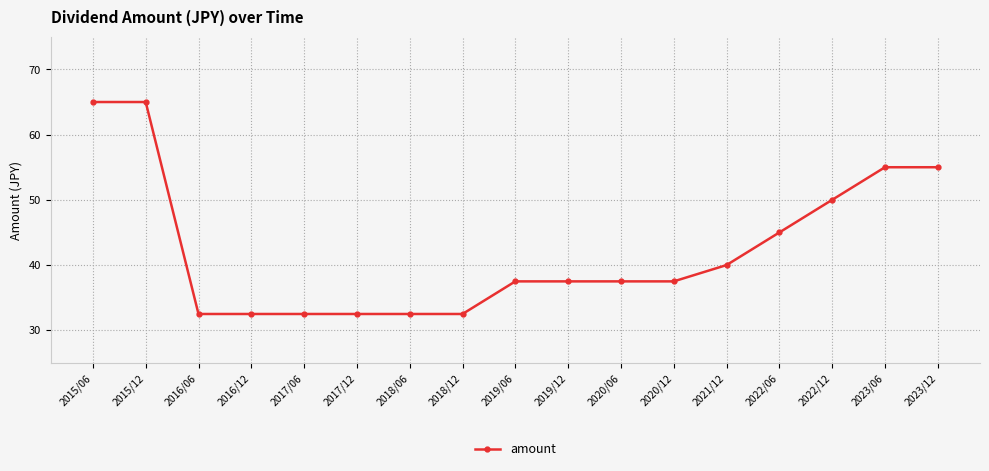

Reading left to right, transcribe all the data shown in this chart.

65.0	65.0	32.5	32.5	32.5	32.5	32.5	32.5	37.5	37.5	37.5	37.5	40.0	45.0	50.0	55.0	55.0